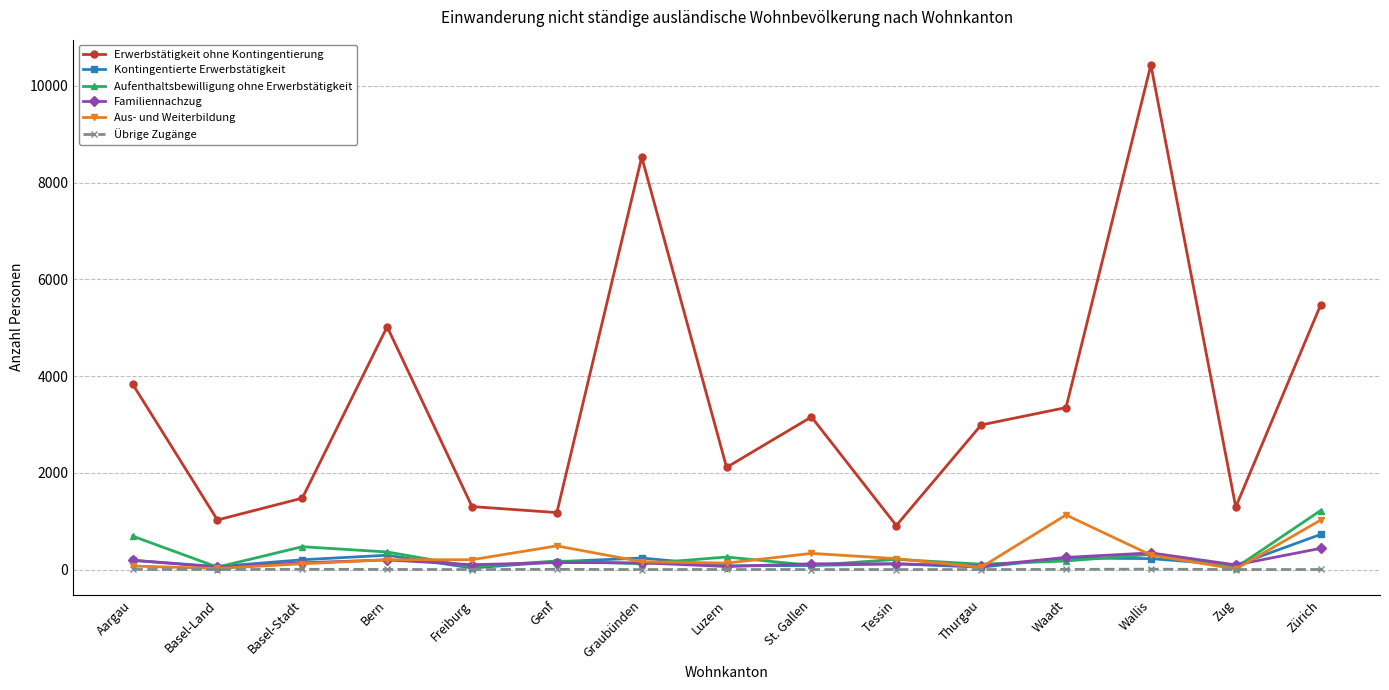

What are all the series names shown in the legend?

Erwerbstätigkeit ohne Kontingentierung, Kontingentierte Erwerbstätigkeit, Aufenthaltsbewilligung ohne Erwerbstätigkeit, Familiennachzug, Aus- und Weiterbildung, Übrige Zugänge